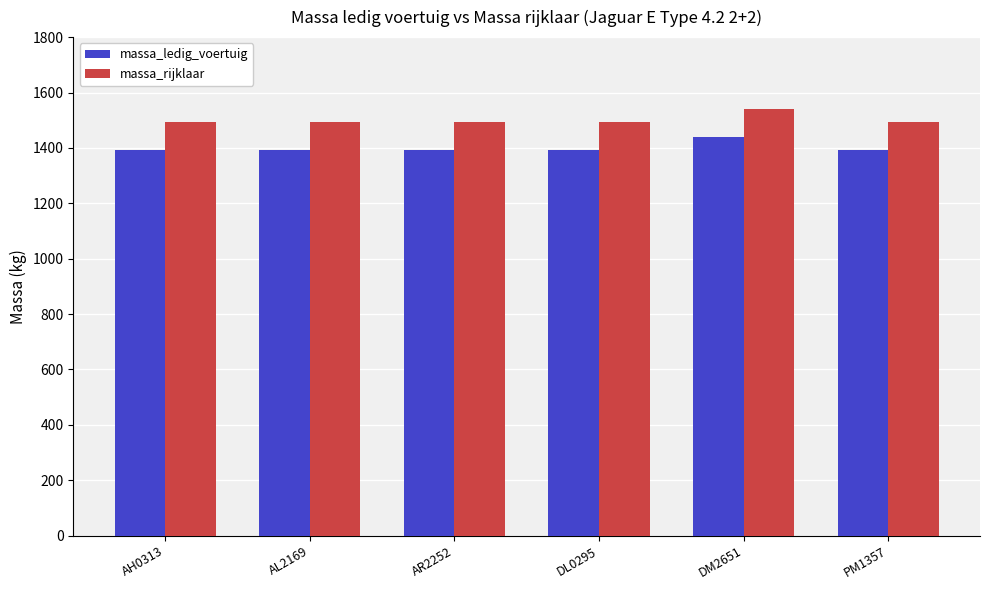

At which category is the sum across all series the highest?

DM2651